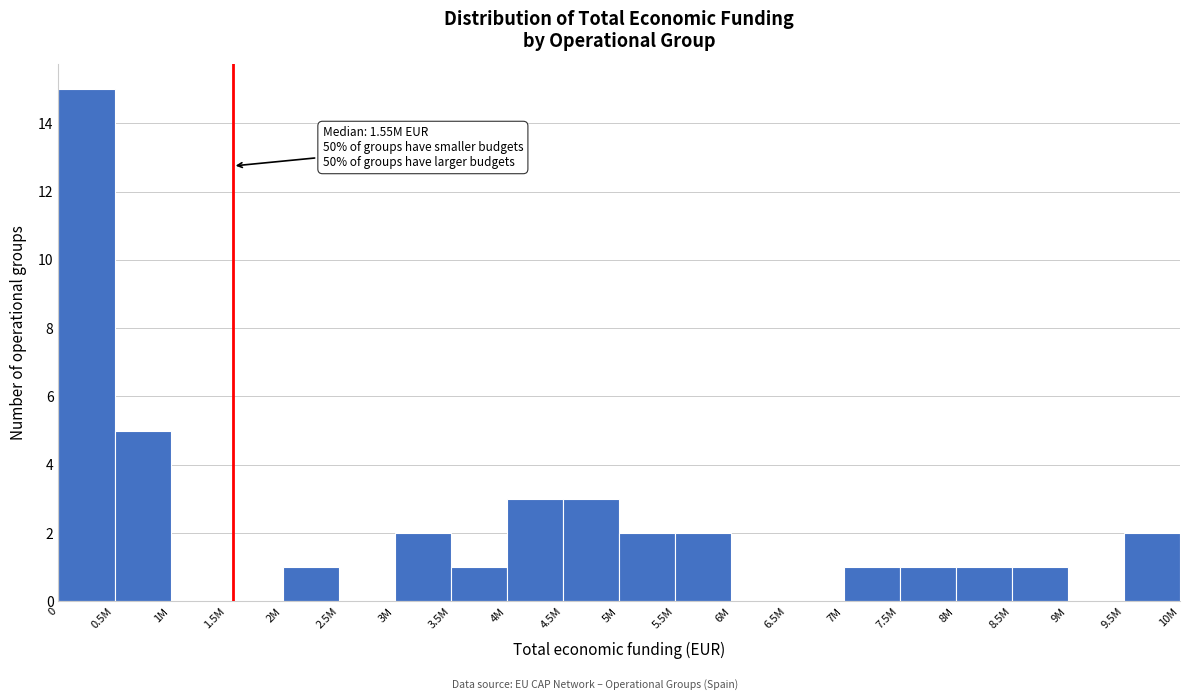

Reading left to right, extract all data points from this chart.

0=15	0.5M=5	1M=0	1.5M=0	2M=1	2.5M=0	3M=2	3.5M=1	4M=3	4.5M=3	5M=2	5.5M=2	6M=0	6.5M=0	7M=1	7.5M=1	8M=1	8.5M=1	9M=0	9.5M=2